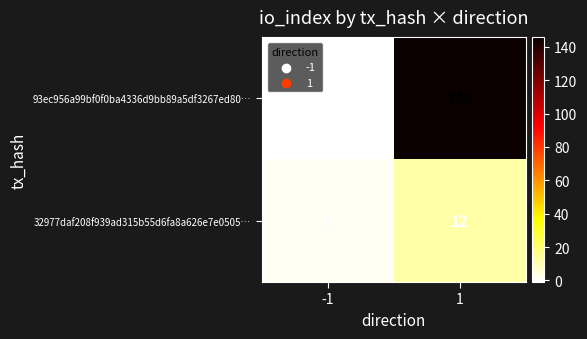

Reading right to left, extract all data points from this chart.

93ec956a99bf0f0ba4336d9bb89a5df3267ed80…: 146	-1
32977daf208f939ad315b55d6fa8a626e7e0505…: 12	1